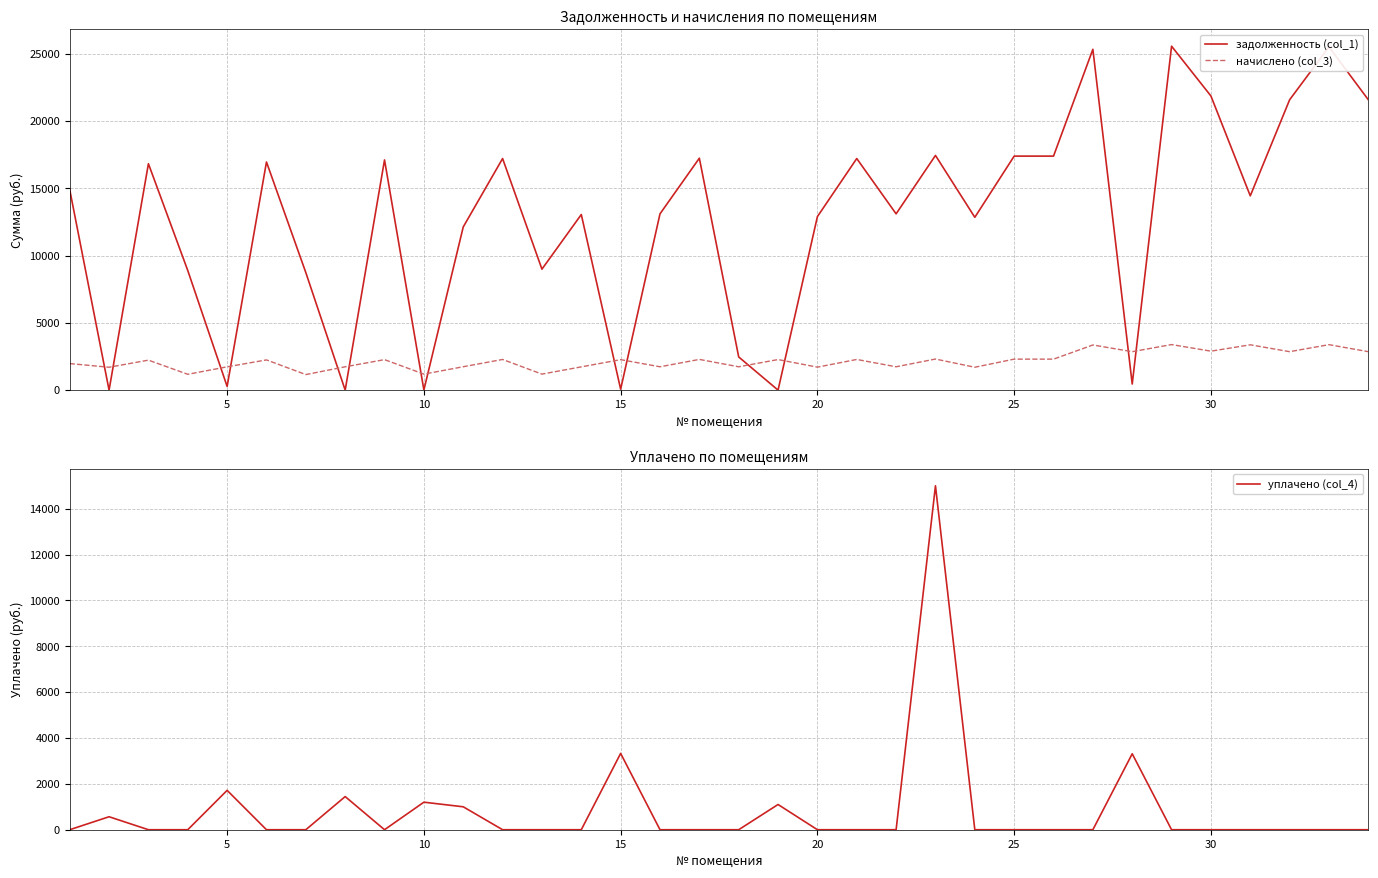

What is the maximum value for задолженность (col_1)?

25551.6